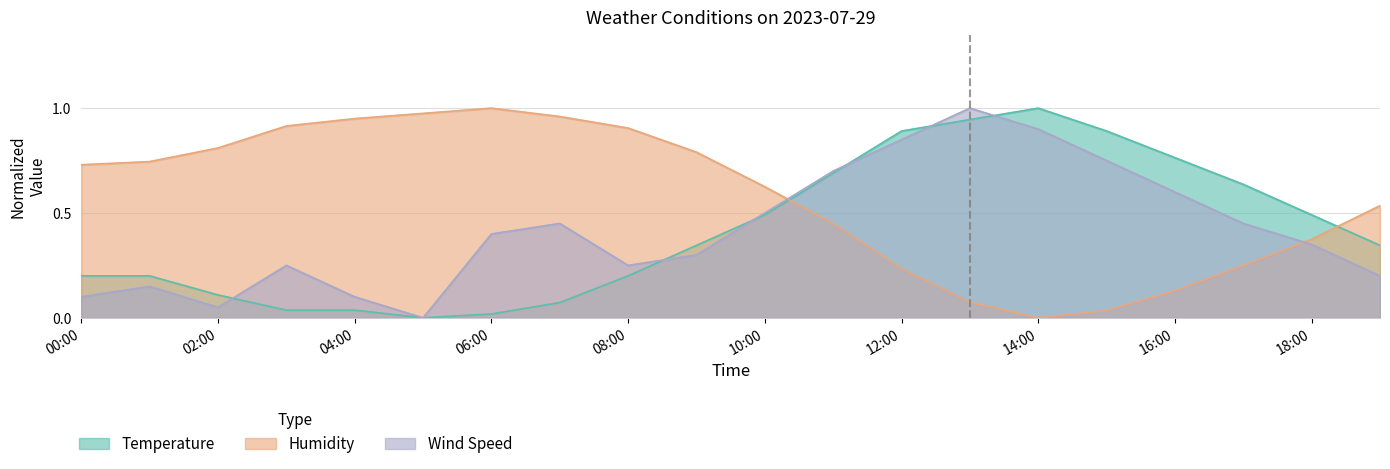

What is the value of the Temperature point at the 9th from the left?

0.2